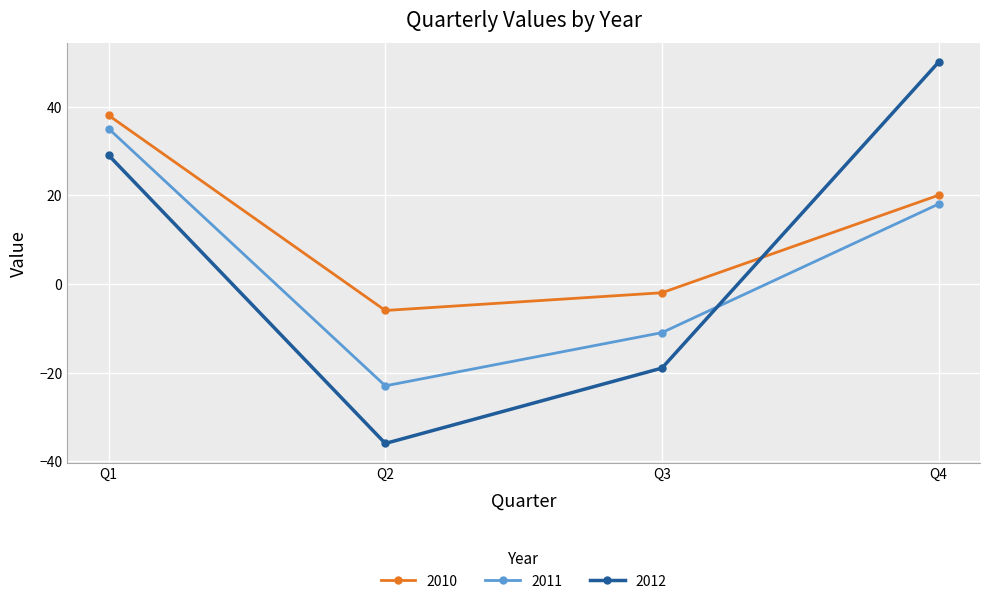

Rank the series at Q3 from lowest to highest value.

2012, 2011, 2010